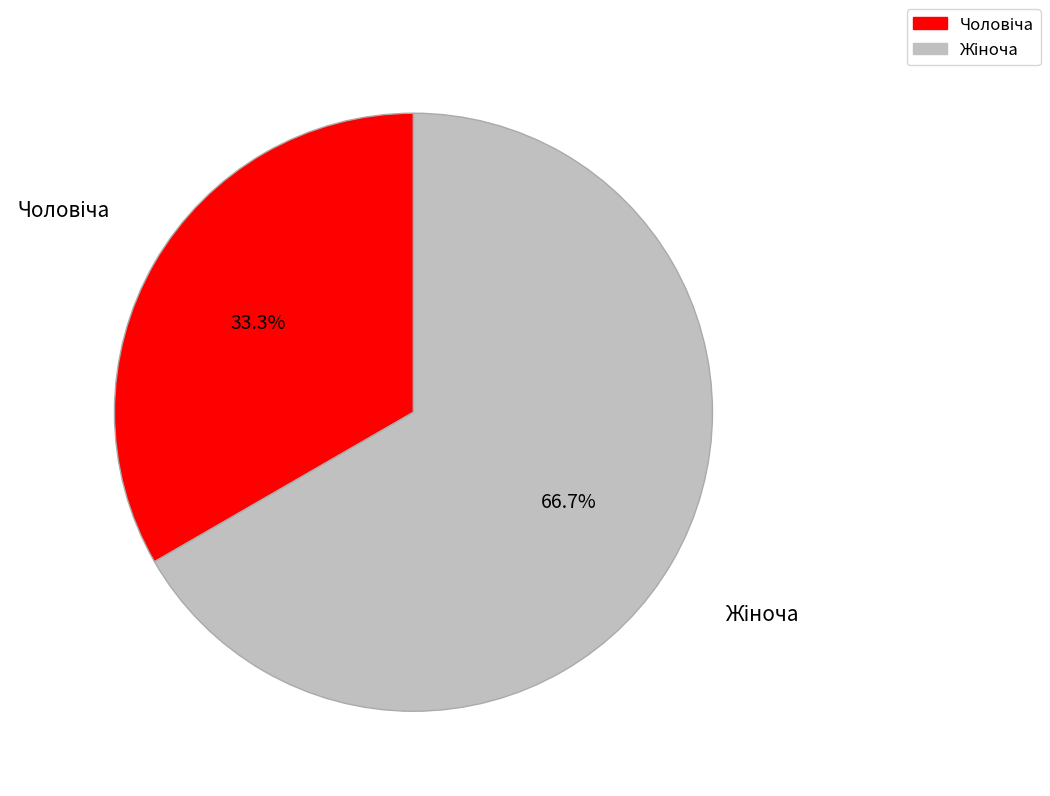

Is there any slice that represents more than half of the pie?

Yes